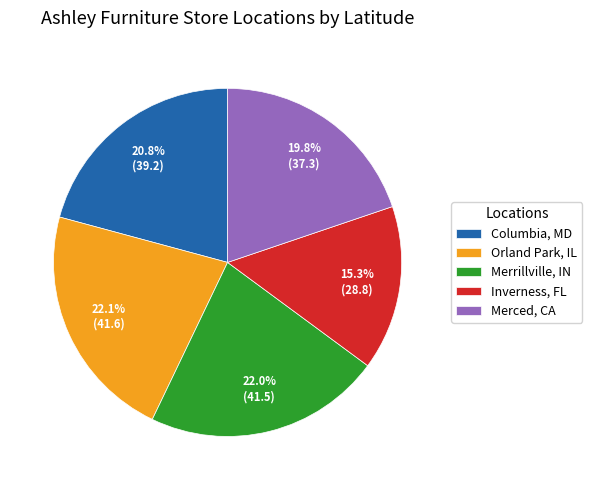

Is it true that Columbia, MD is 7% of the pie?

False